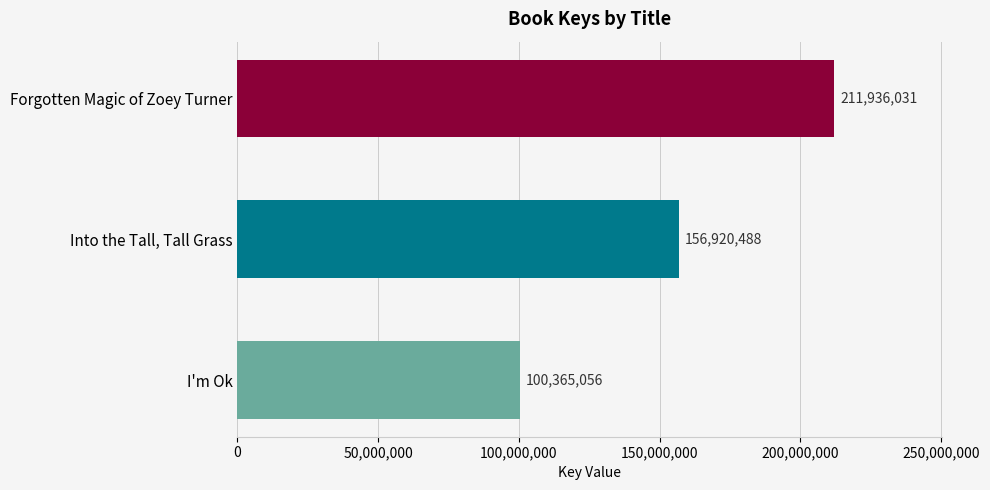

The value at I'm Ok is 22122129. True or false?

False